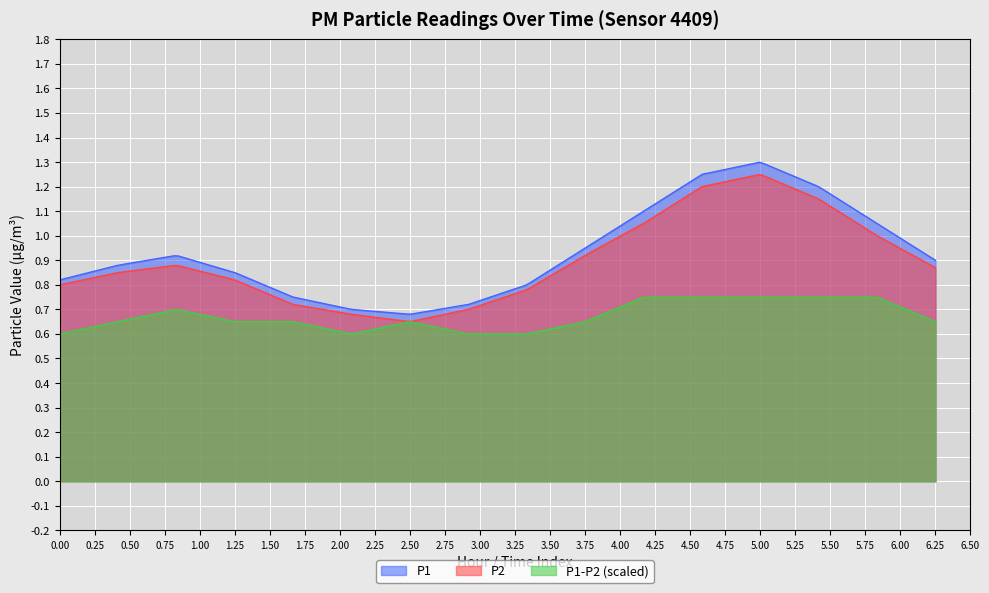

Rank the series by their maximum value, from highest to lowest.

P1, P2, P1-P2 (scaled)